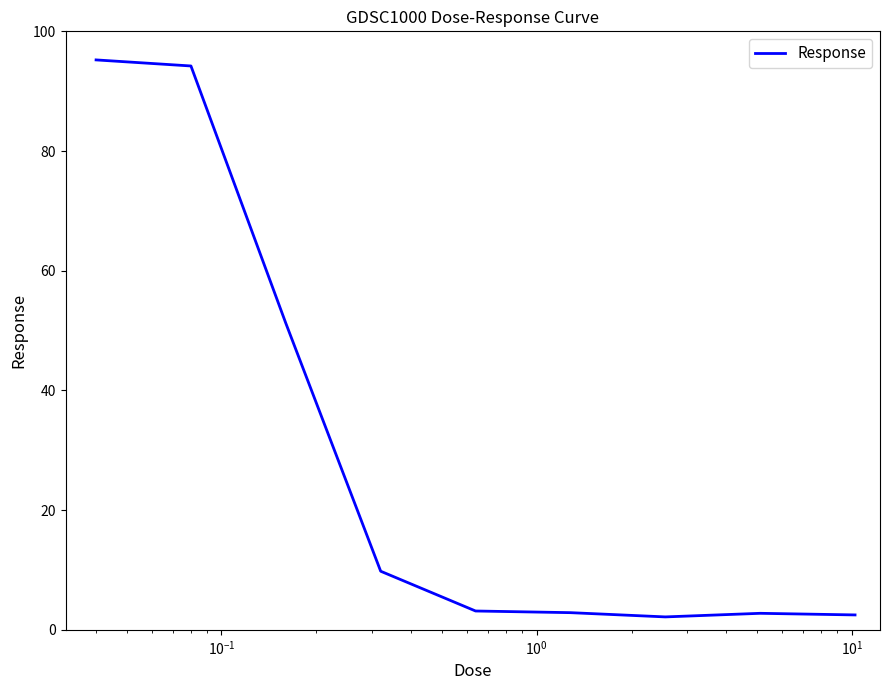

What is the difference between the maximum and minimum values?

93.1